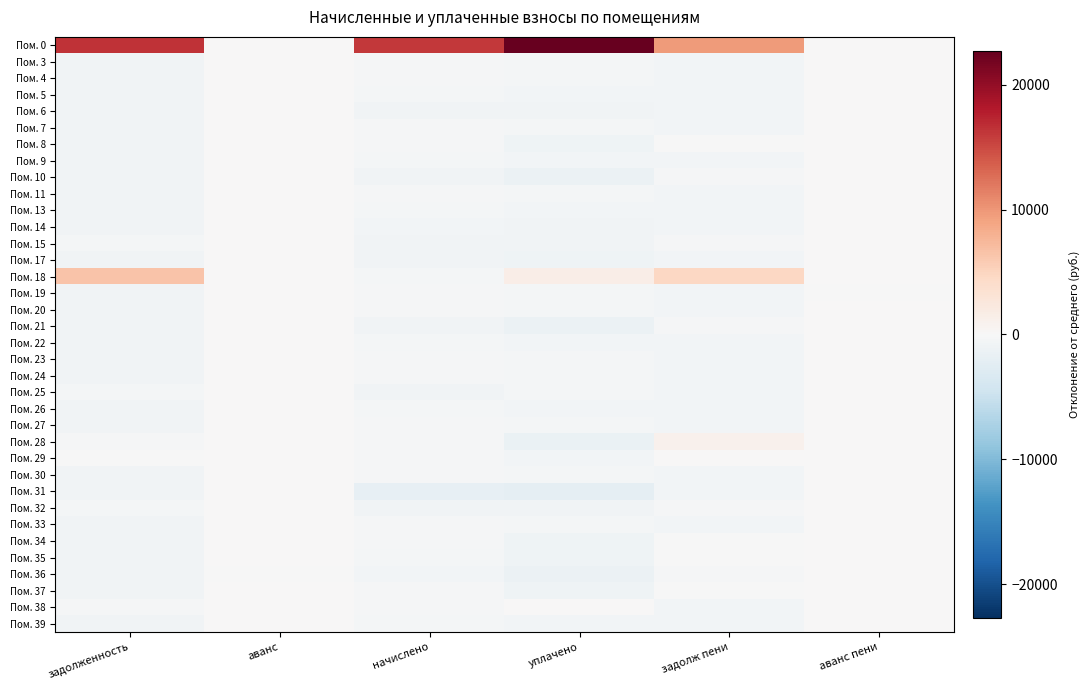

Between задолженность and аванс пени, which series saw the biggest shift?

Пом. 0